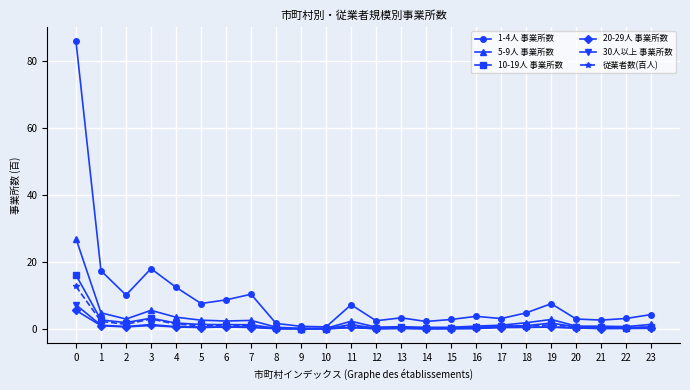

Is it true that 1-4人 事業所数 equals 10.3 at 7?

True